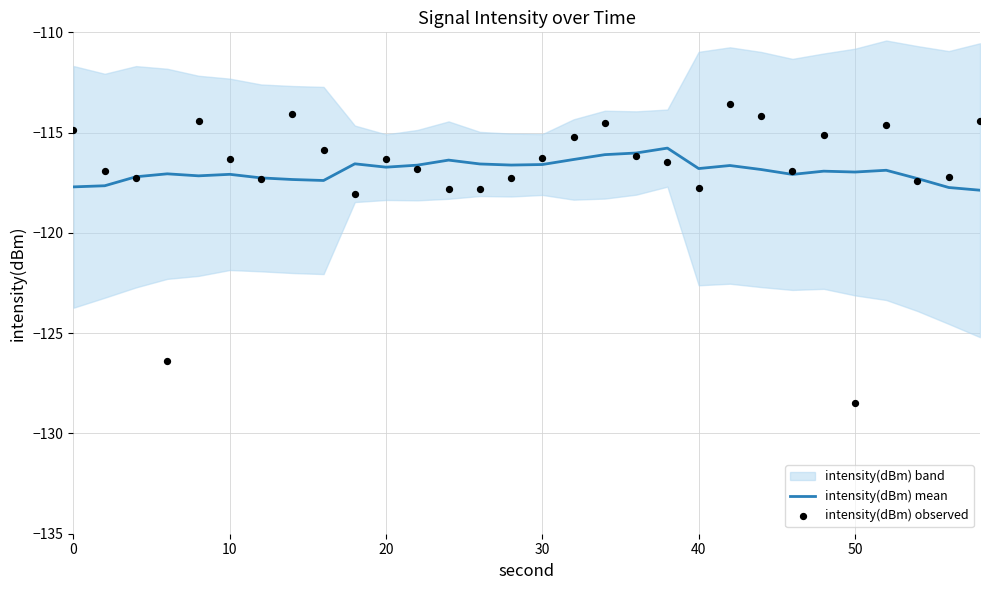

Which series has the largest total across all categories?

intensity(dBm) observed